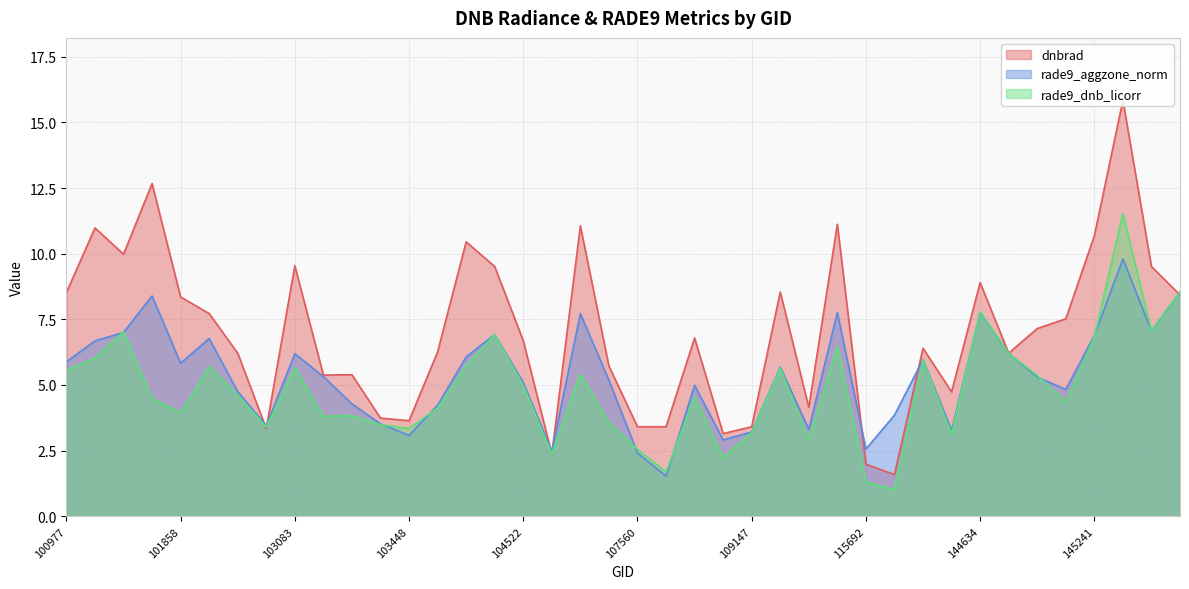

Which series has the largest total across all categories?

dnbrad